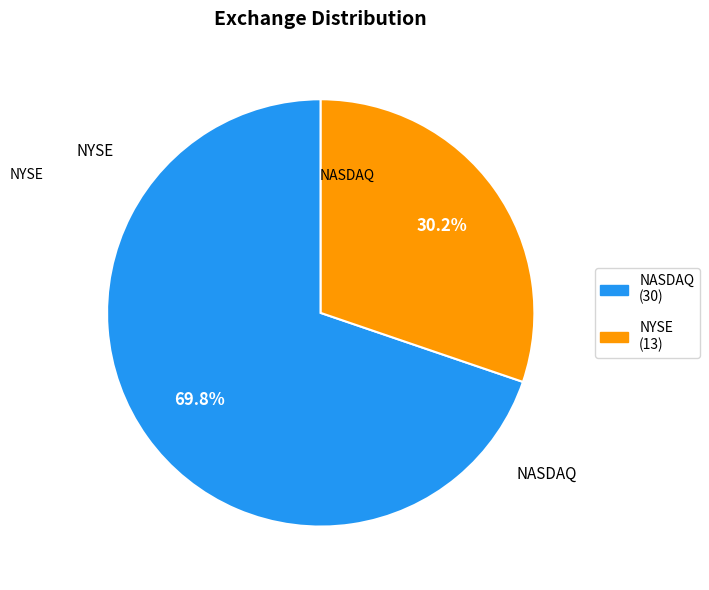

What percentage is the NYSE slice, to the nearest percent?

30%